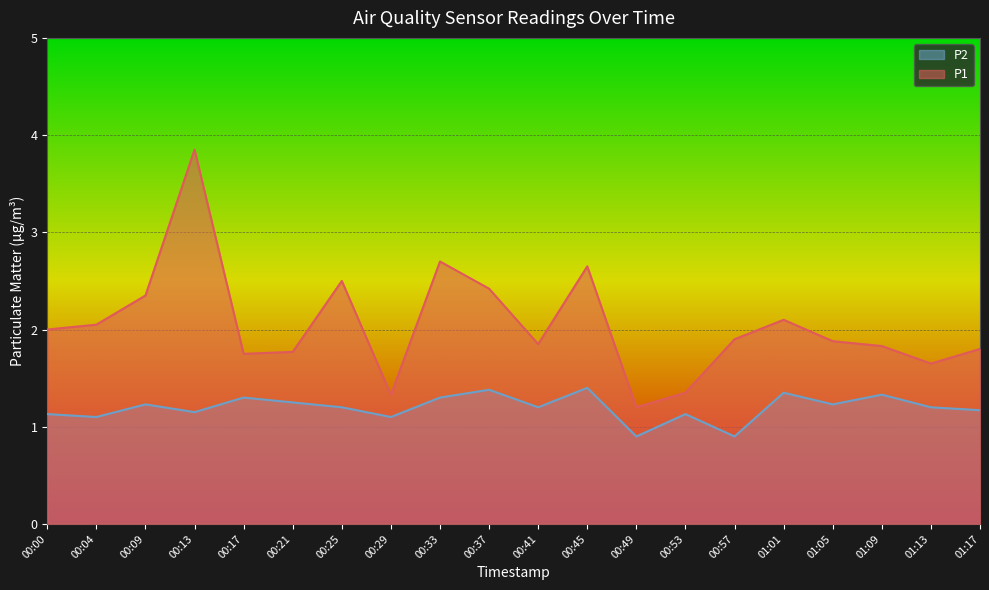

How many data points does each series have?

20